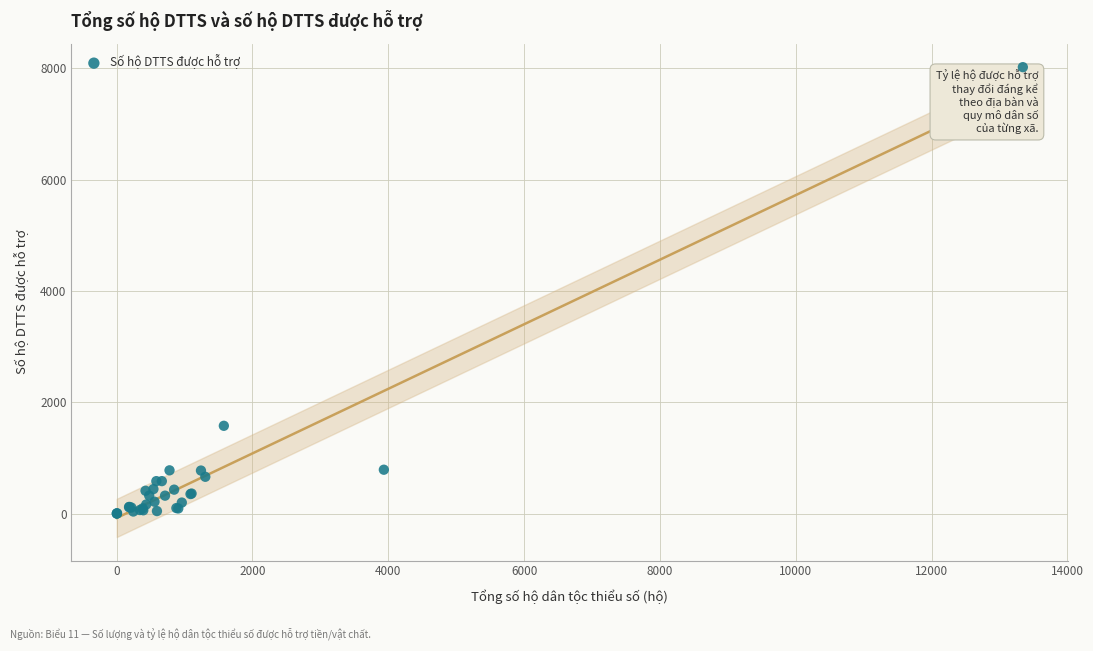

What Y value in the scatter plot is closest to 4012?

1579